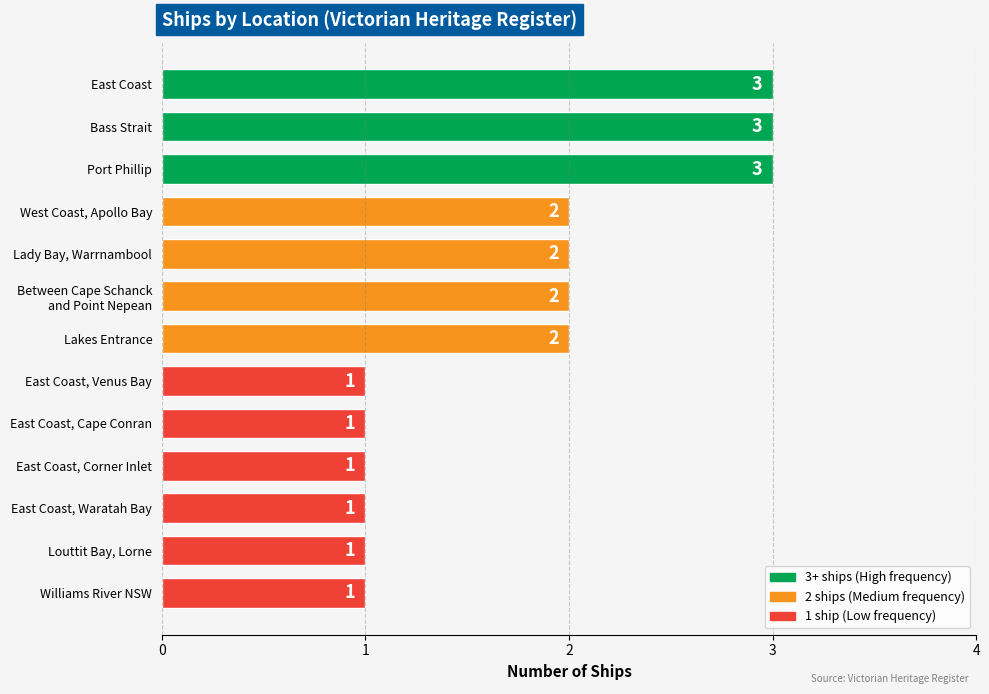

What is the difference between the second highest and minimum values?

2